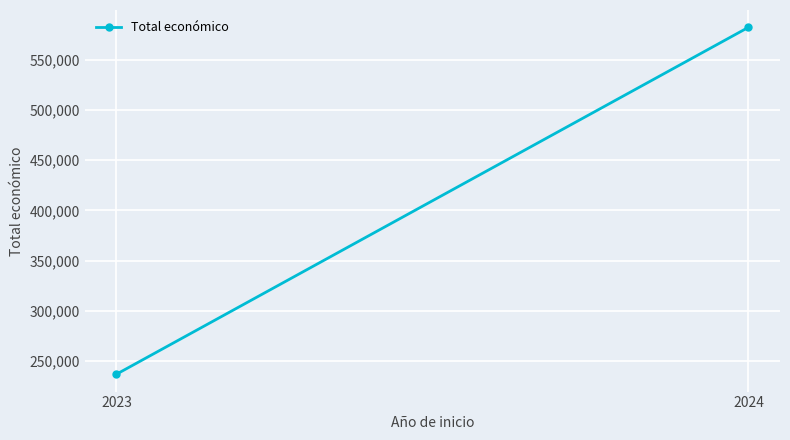

What is the sum of all values?

819214.3